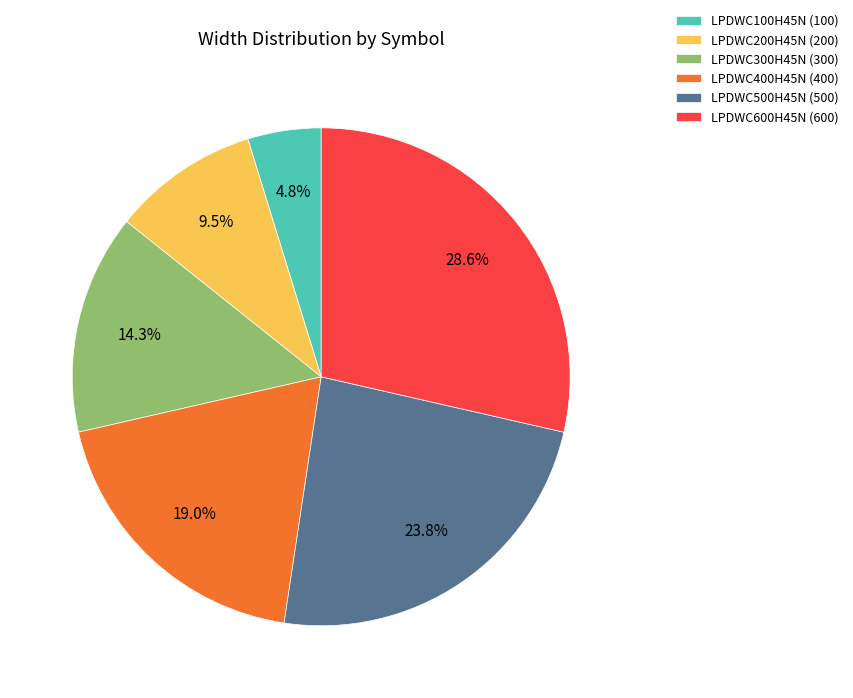

The LPDWC100H45N slice represents 15% of the pie. True or false?

False